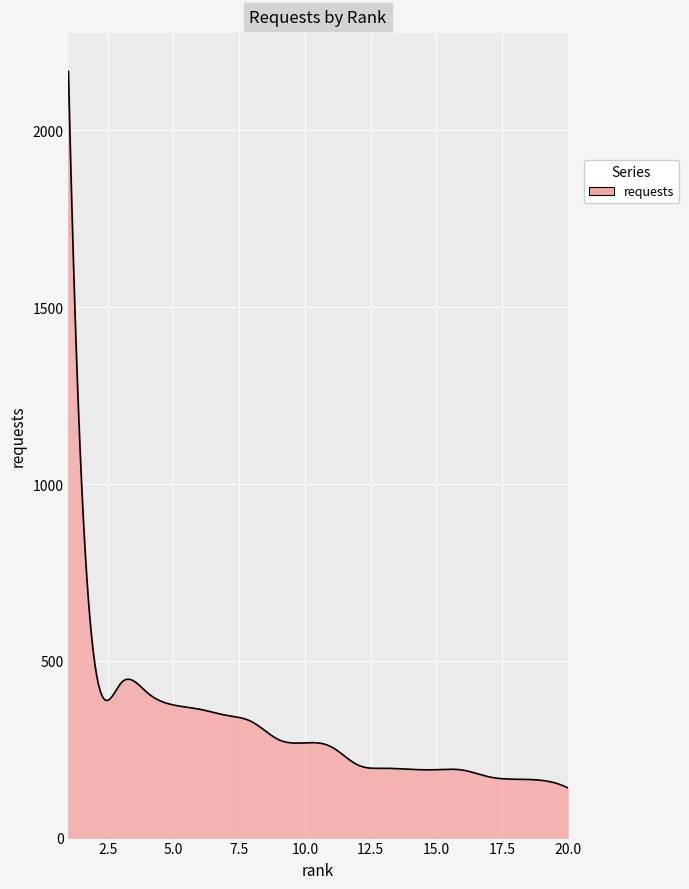

How many lines are shown in the chart?

1